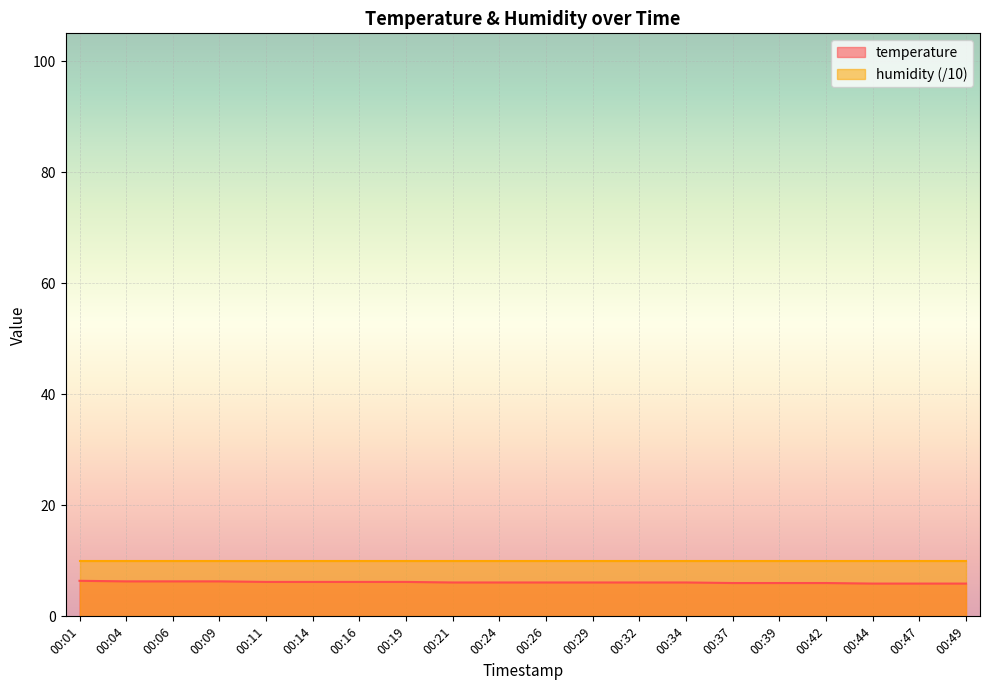

Count the number of data series in this chart.

2